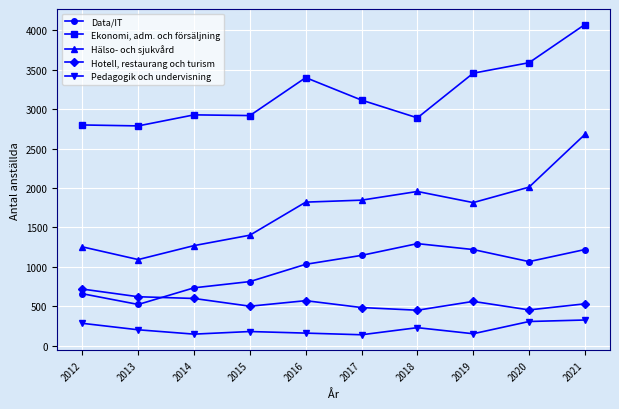

At 2013, list the series in order from smallest to largest.

Pedagogik och undervisning, Data/IT, Hotell, restaurang och turism, Hälso- och sjukvård, Ekonomi, adm. och försäljning